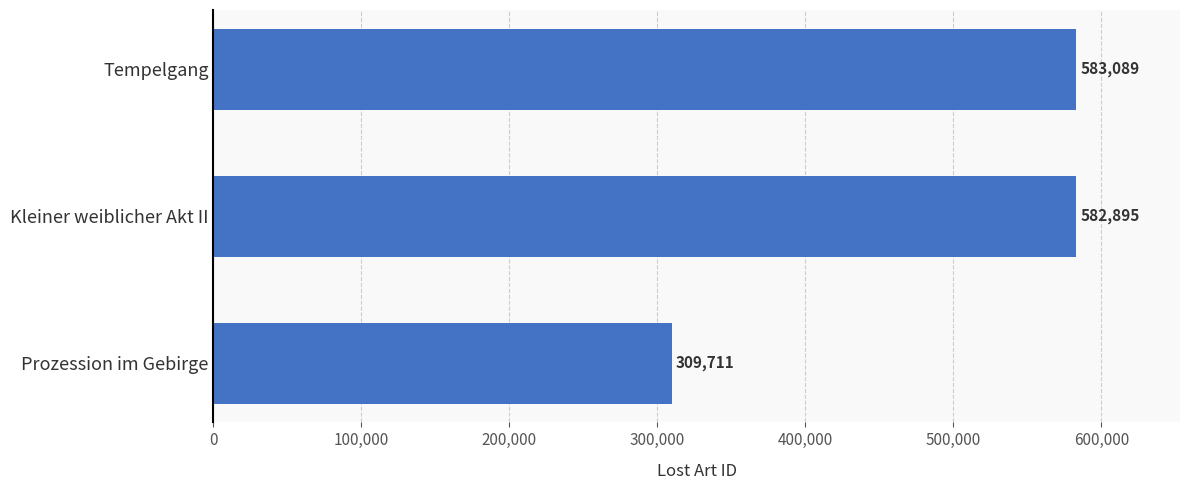

What is the label of the 1st bar from the top?

Tempelgang